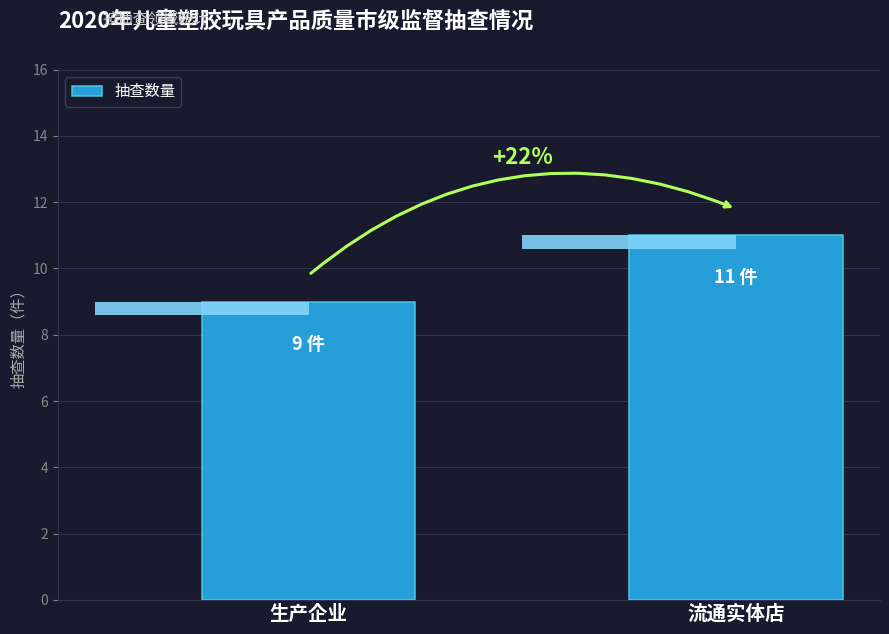

What is the smallest value displayed?

9